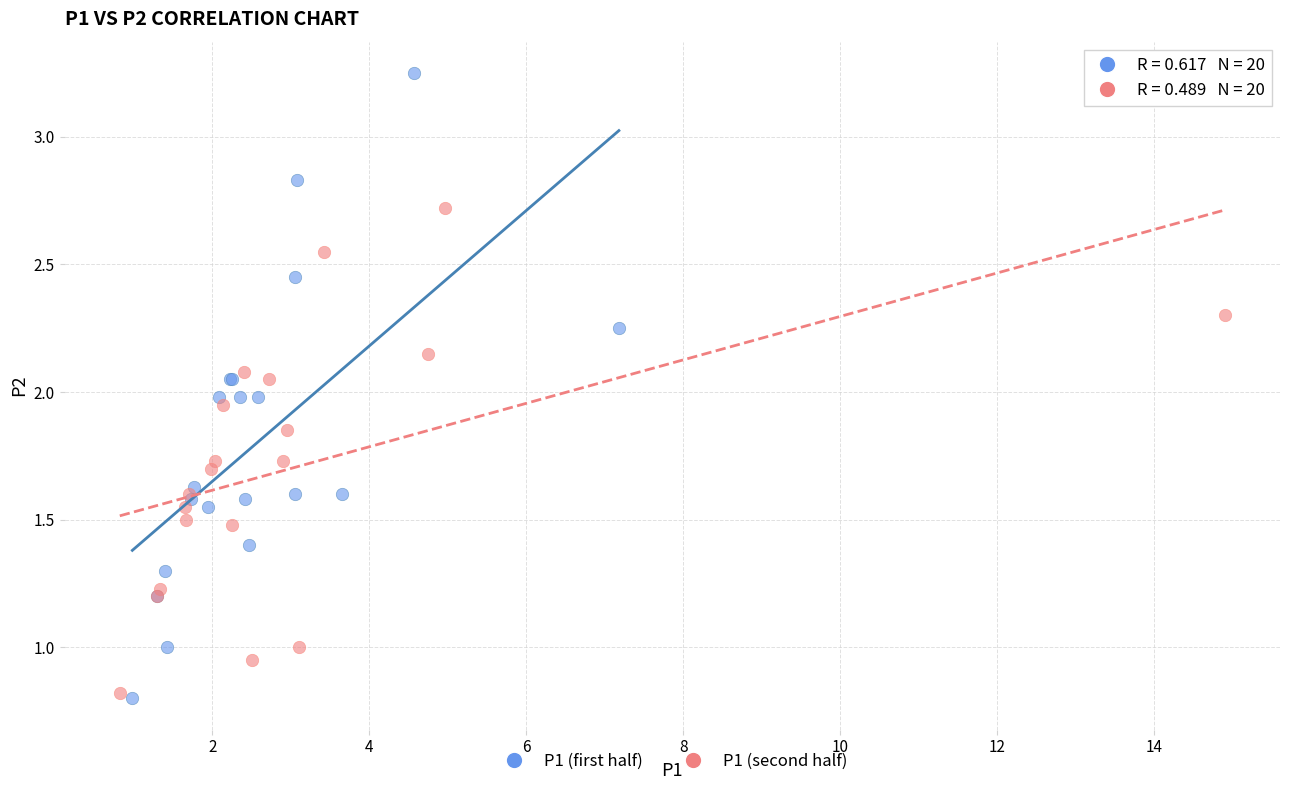

What are all the series names shown in the legend?

P1 (first half), P1 (second half)